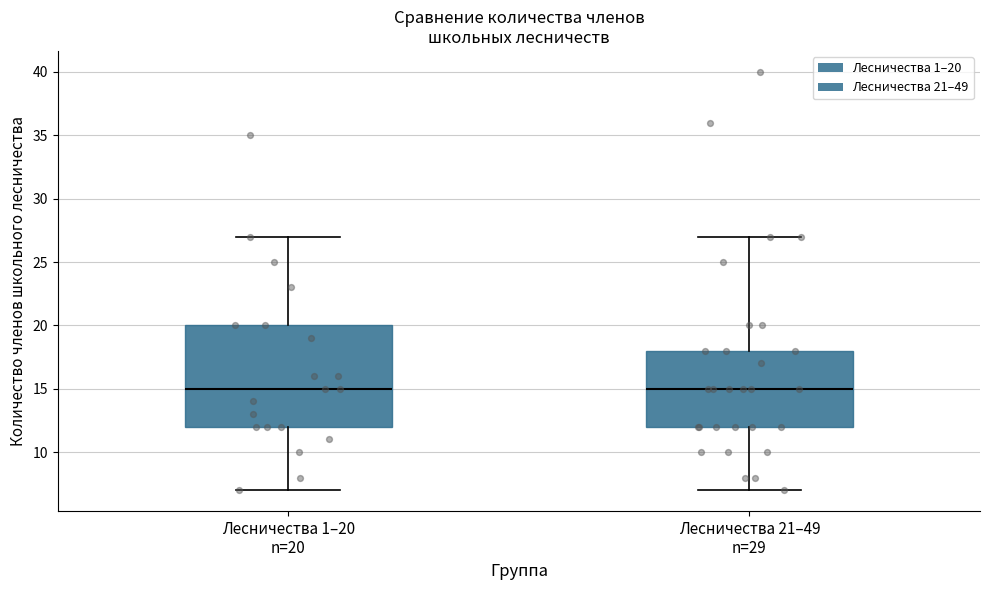

Which box is the tallest, from its lower edge to its upper edge?

Лесничества 1–20 n=20